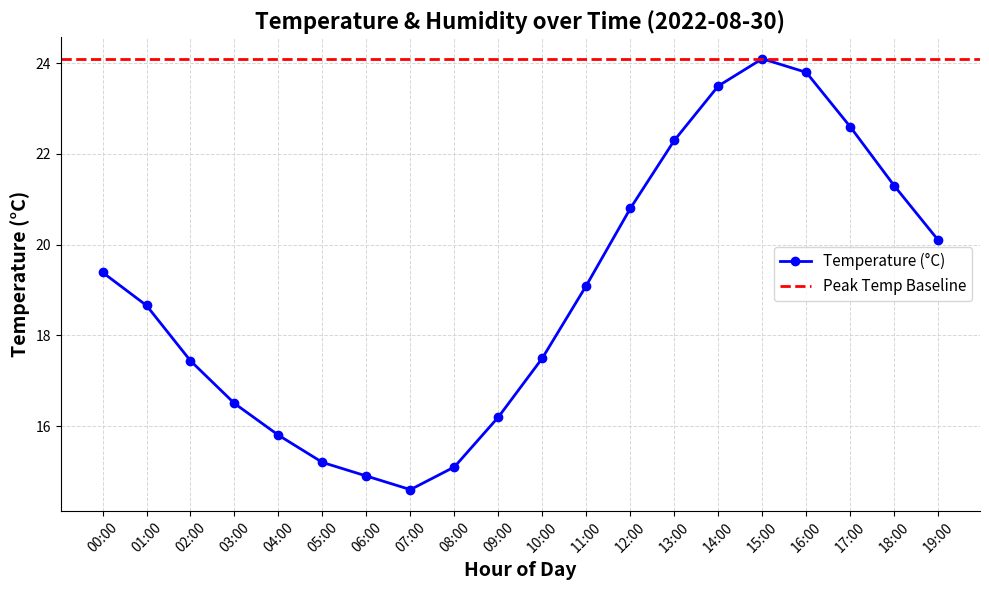

Where does the data first go above 19?

00:00